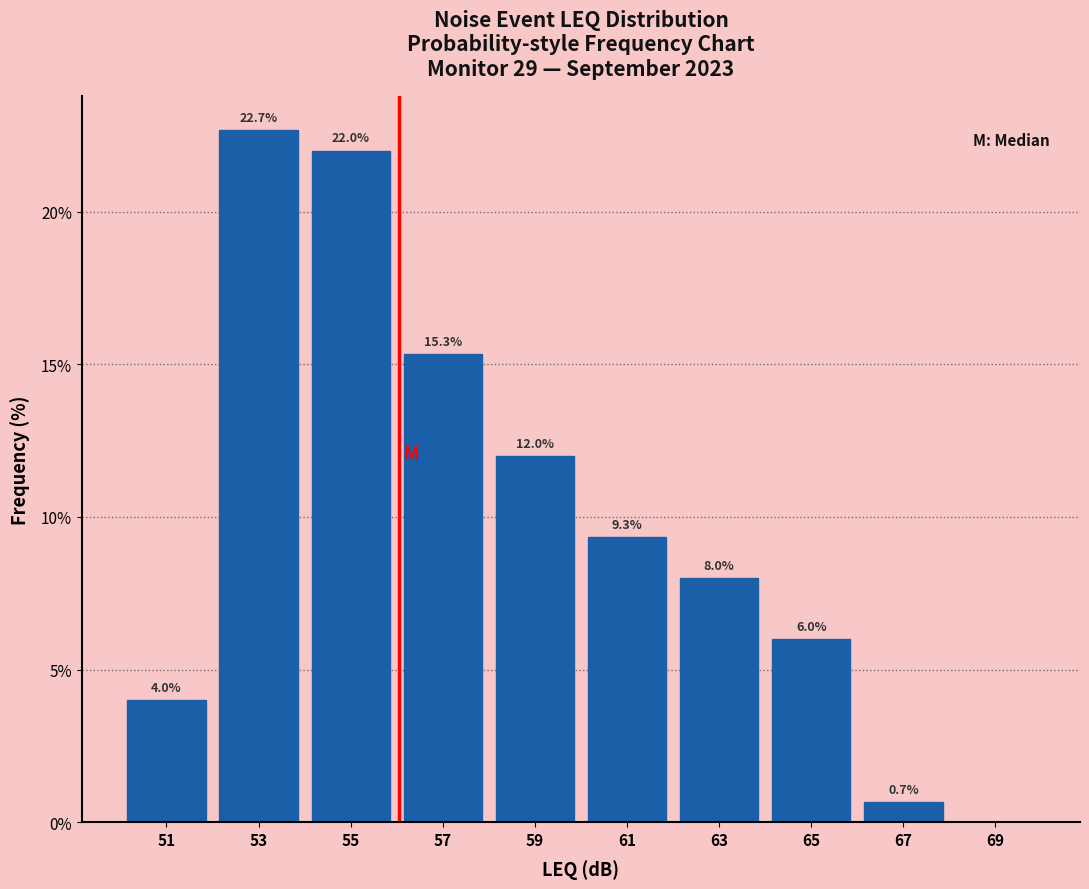

Over which range of the x-axis is the bar tallest?

52 to 54